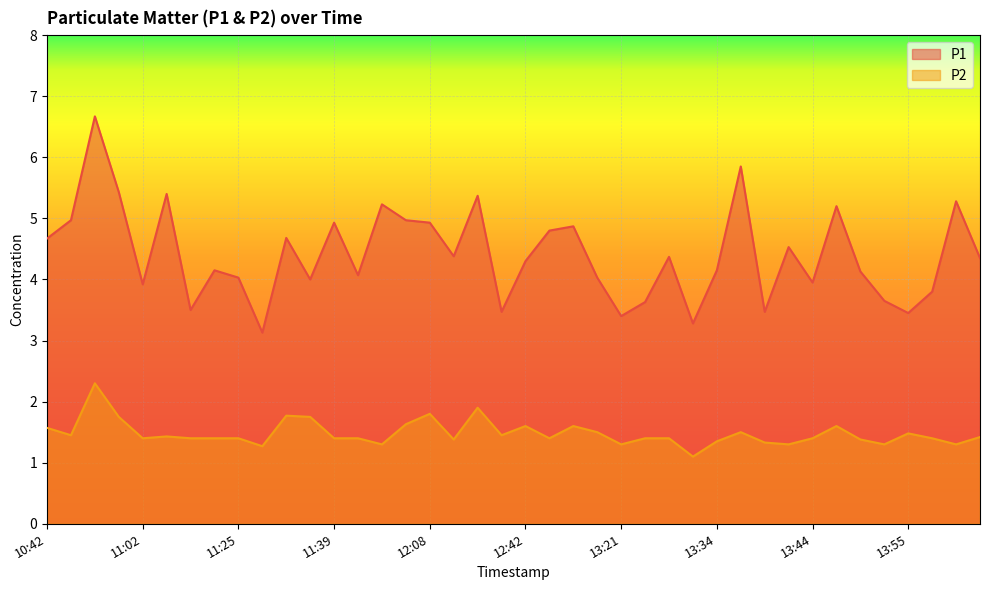

Which series has the widest spread of values?

P1